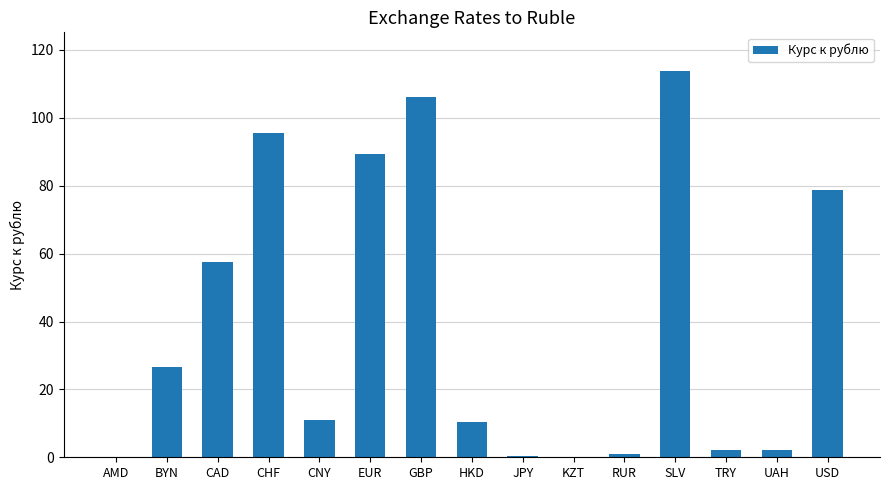

What is the change in value from CAD to GBP?

+48.5